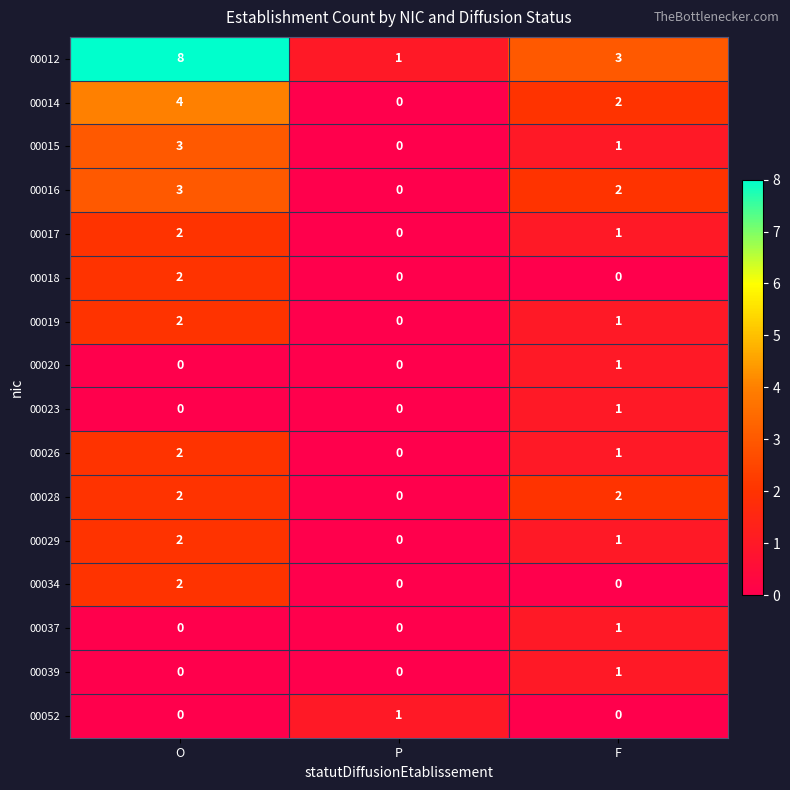

What is the approximate value of 00016 at O?

3